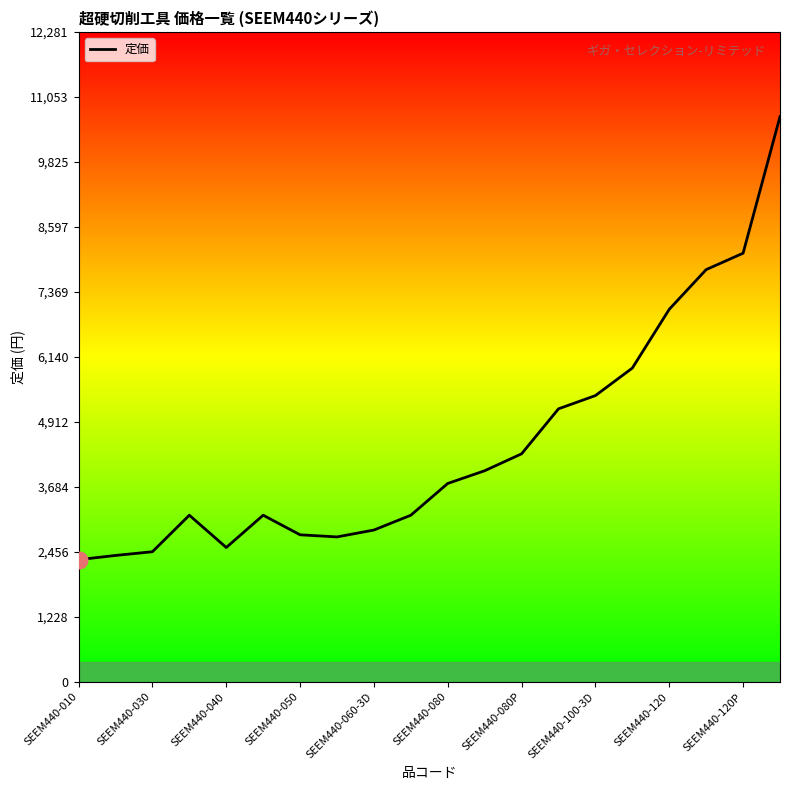

What is the greatest value displayed?

10680